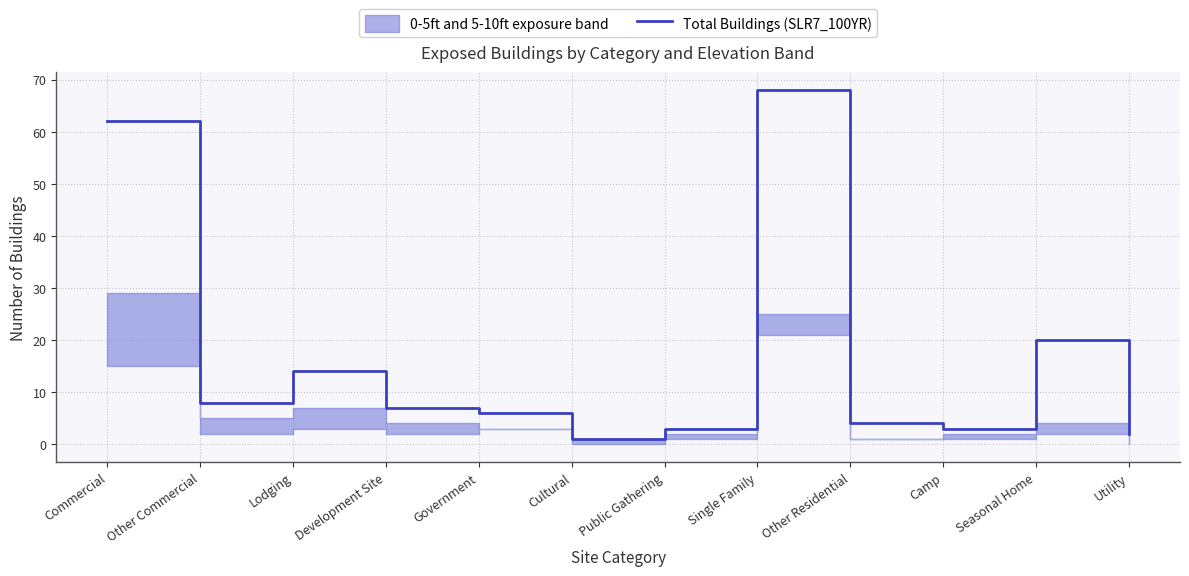

What is the minimum value shown in the chart?

1